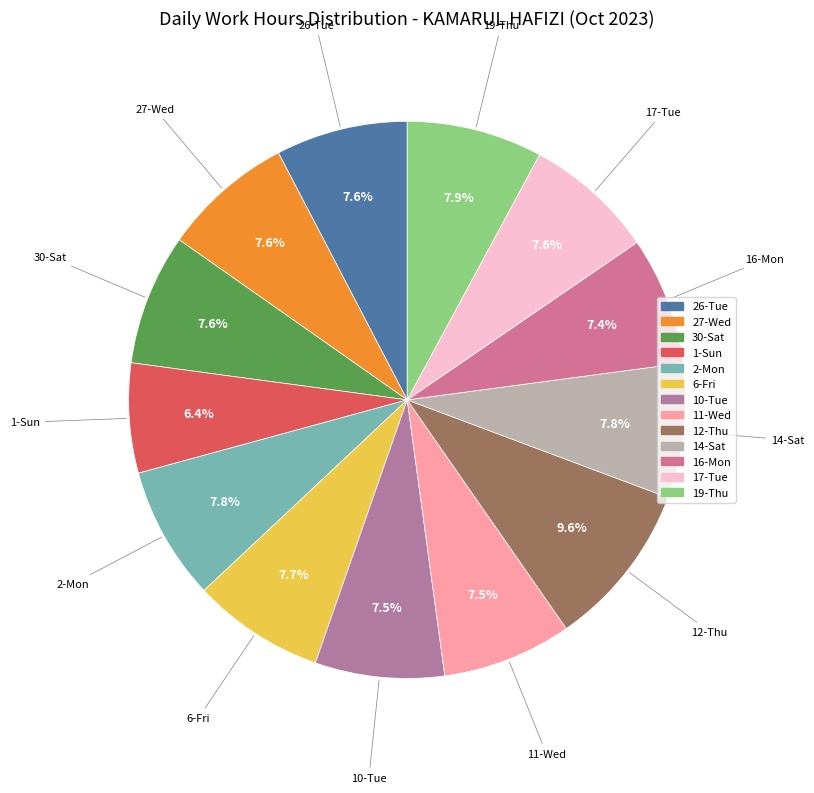

What is the largest slice in the pie chart?

12-Thu